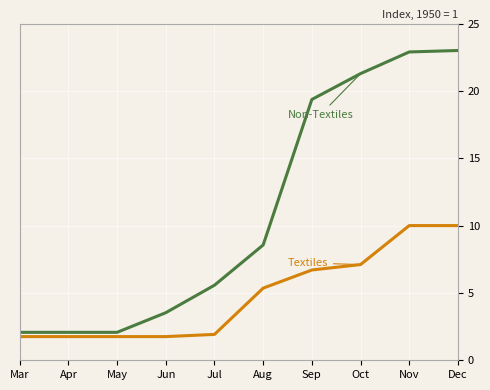

What is the spread (max minus min) of values at Oct?

14.2